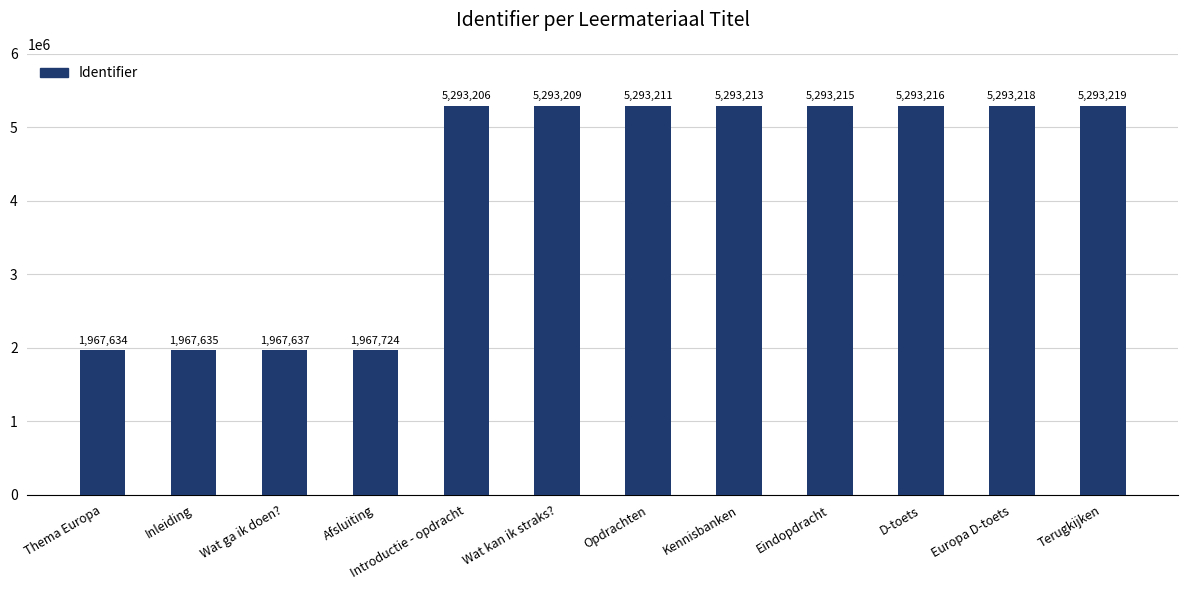

What is the sum of all values?

50216337